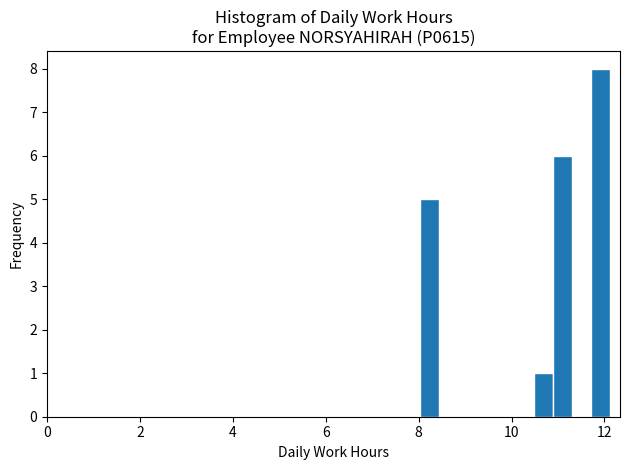

Read against the x-axis, roughly where is the centre of the tallest bar?

12.0